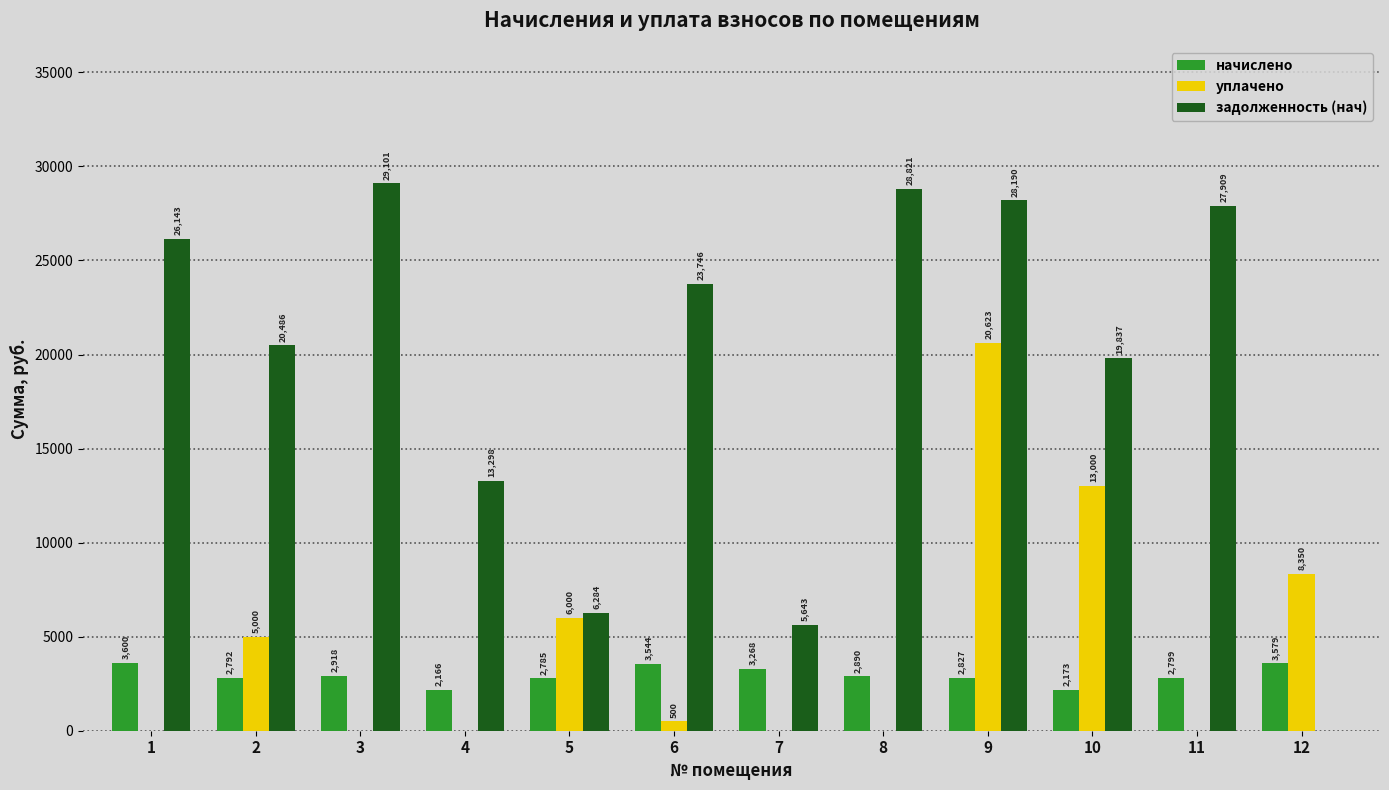

Count the number of data series in this chart.

3